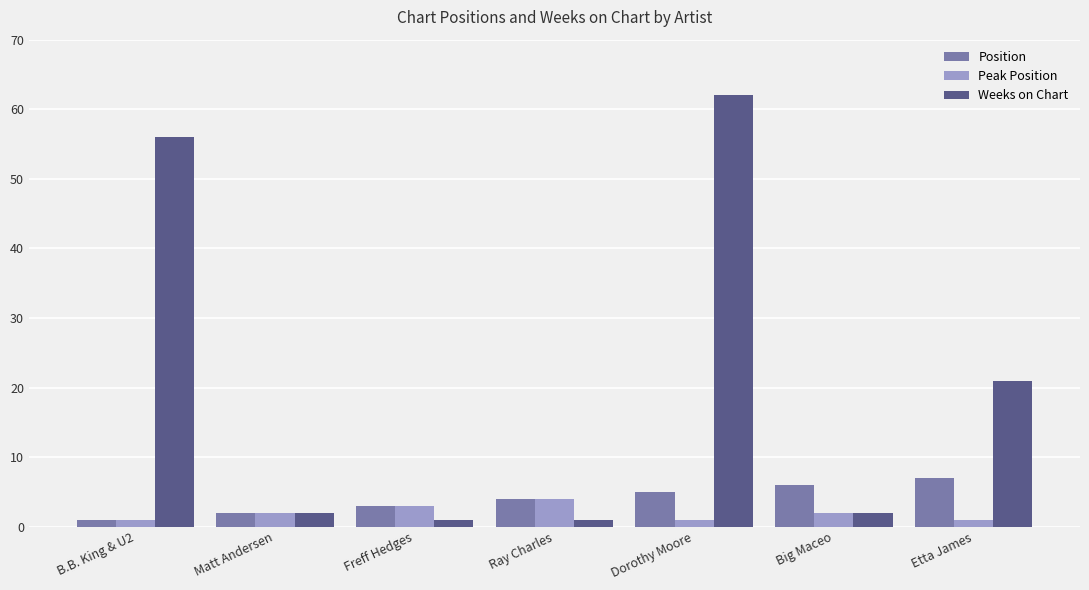

How many bars are there in total?

21